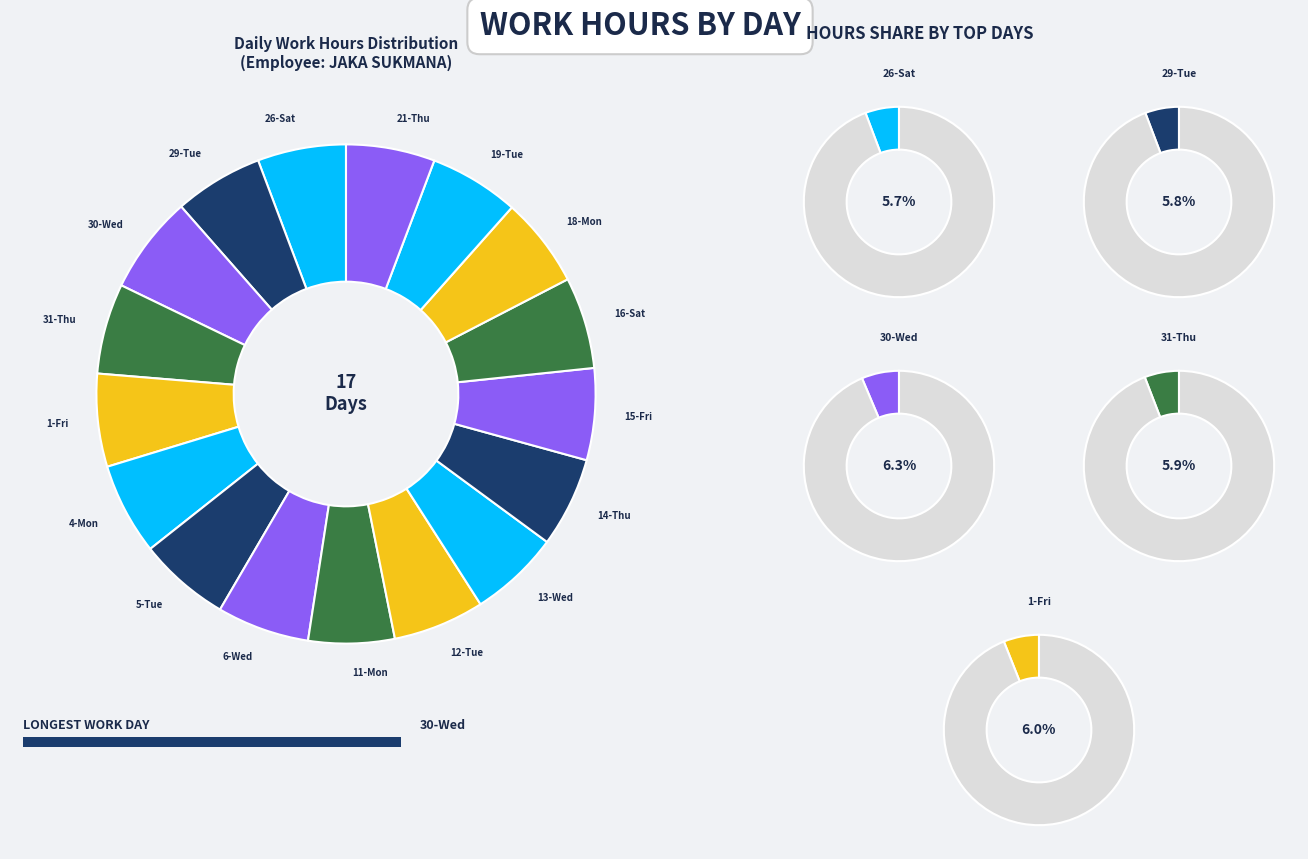

Approximately how many times larger is the value at 5-Tue compared to 6-Wed?

1.0